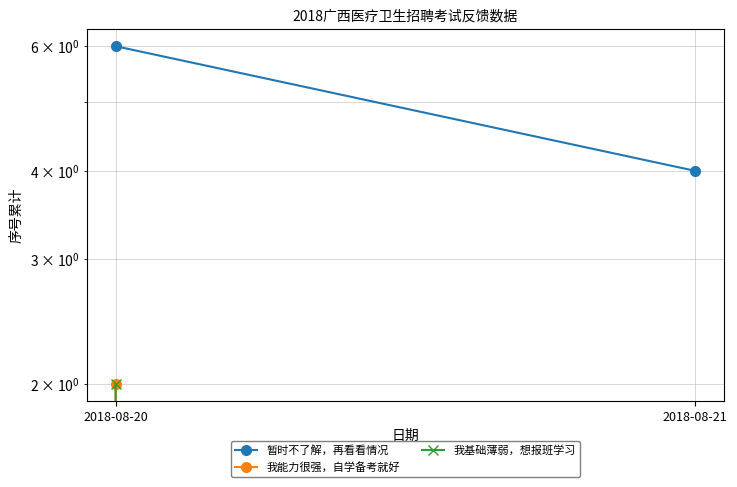

What is the difference between the highest and lowest values at 2018-08-20?

4